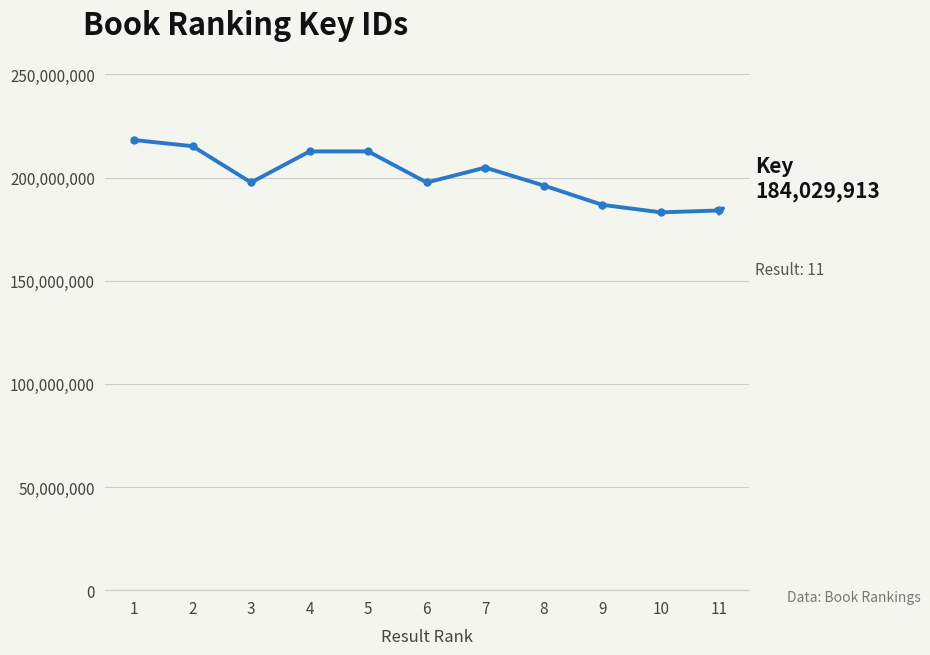

What is the minimum value shown in the chart?

183118463